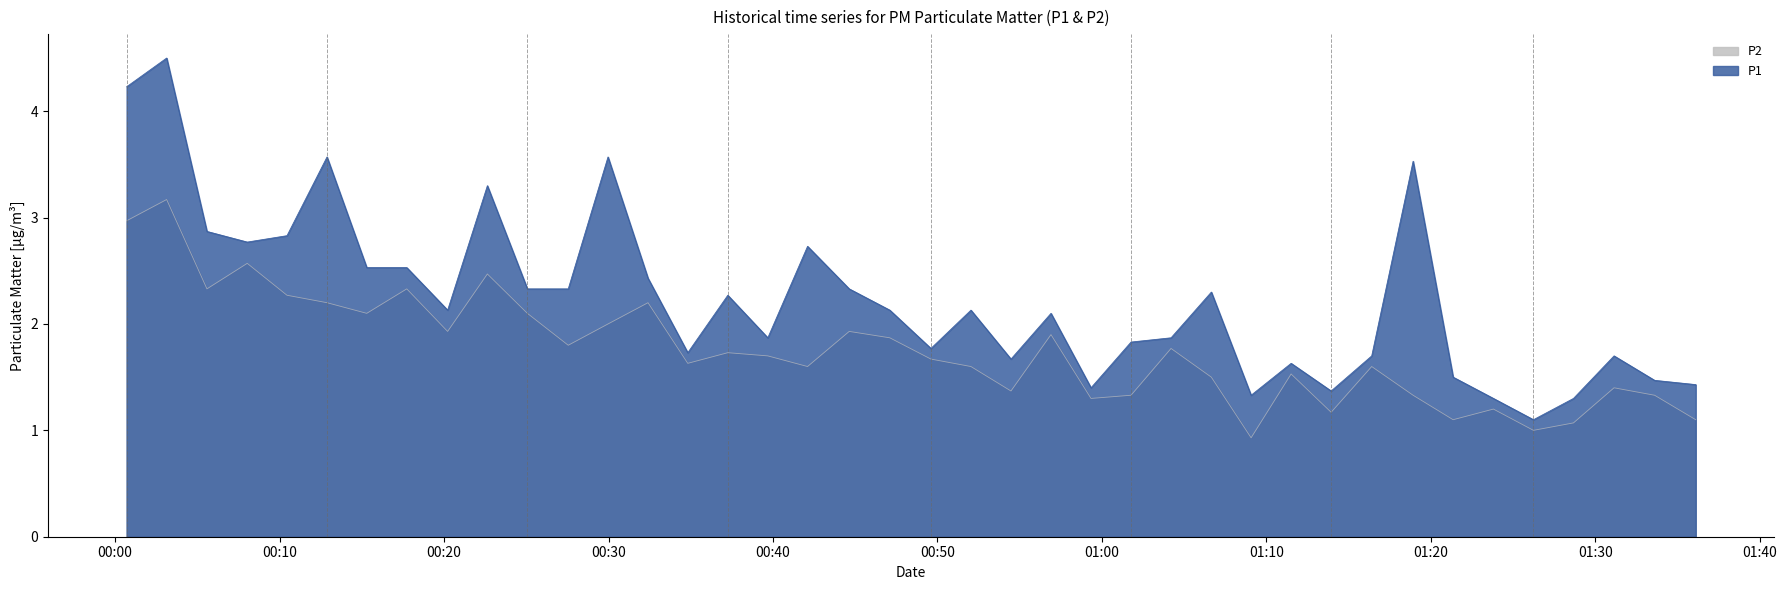

Is the value of P1 at 2023-01-26T00:44:38 greater than the value of P2 at 2023-01-26T00:54:28?

Yes